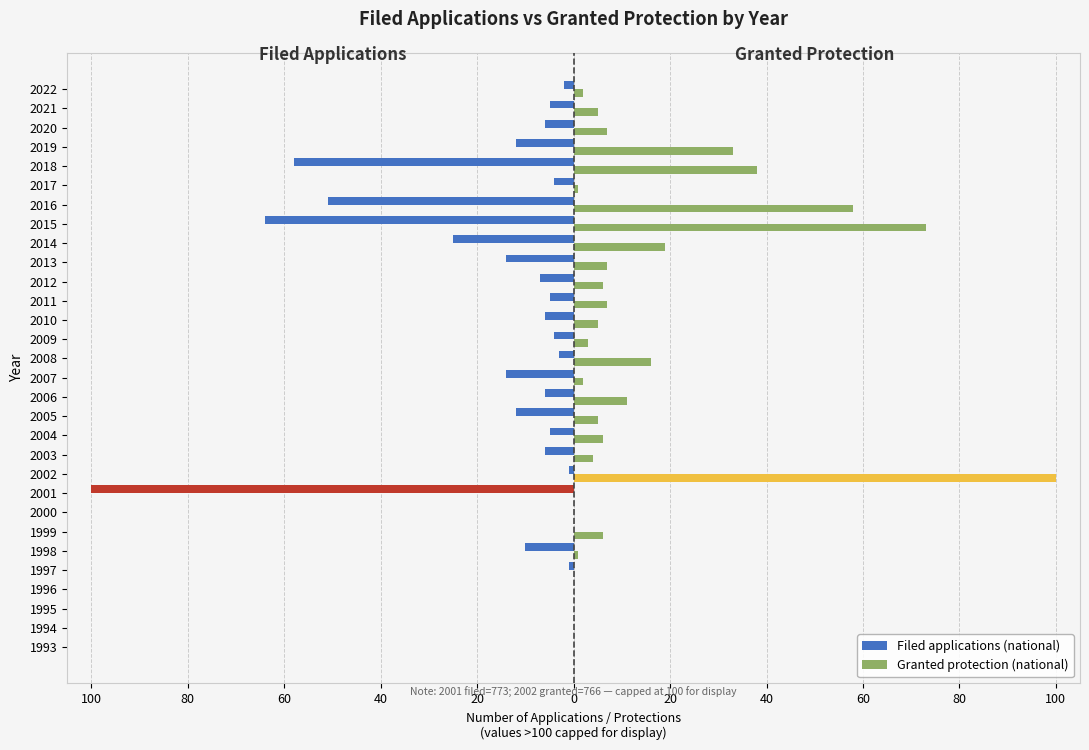

Are the bars grouped side by side (vs. stacked)?

Yes